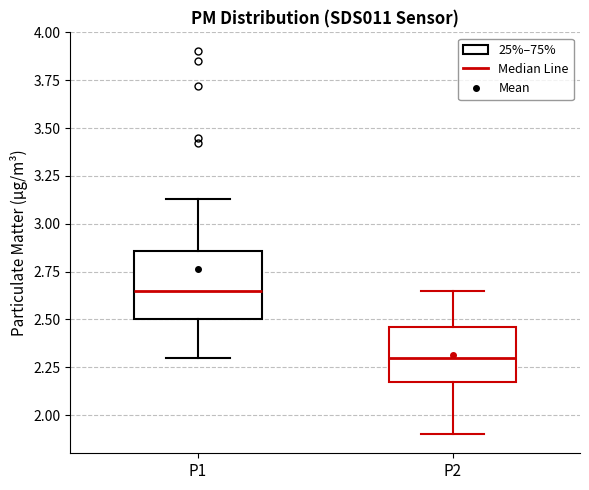

Which box has the highest median line?

P1